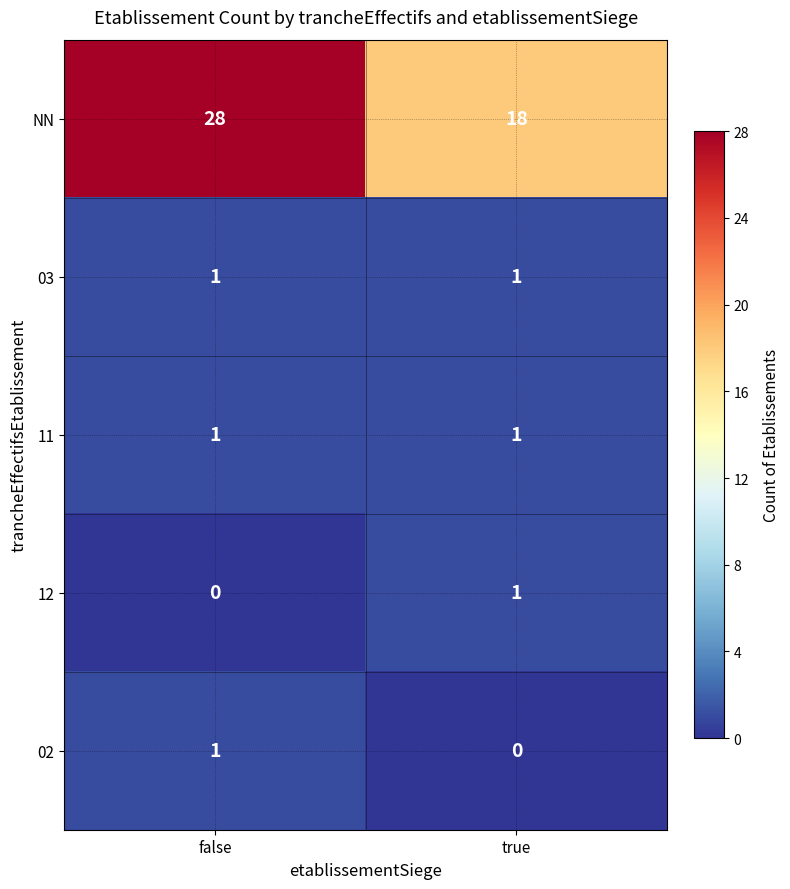

How many categories are shown in the chart?

2